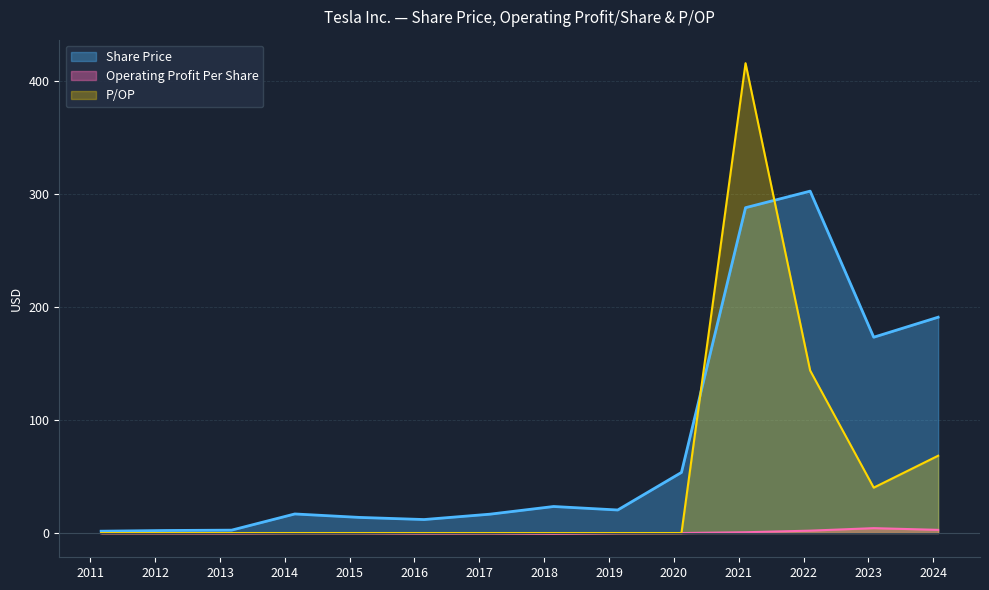

Rank the series by their maximum value, from highest to lowest.

P/OP, Share Price, Operating Profit Per Share